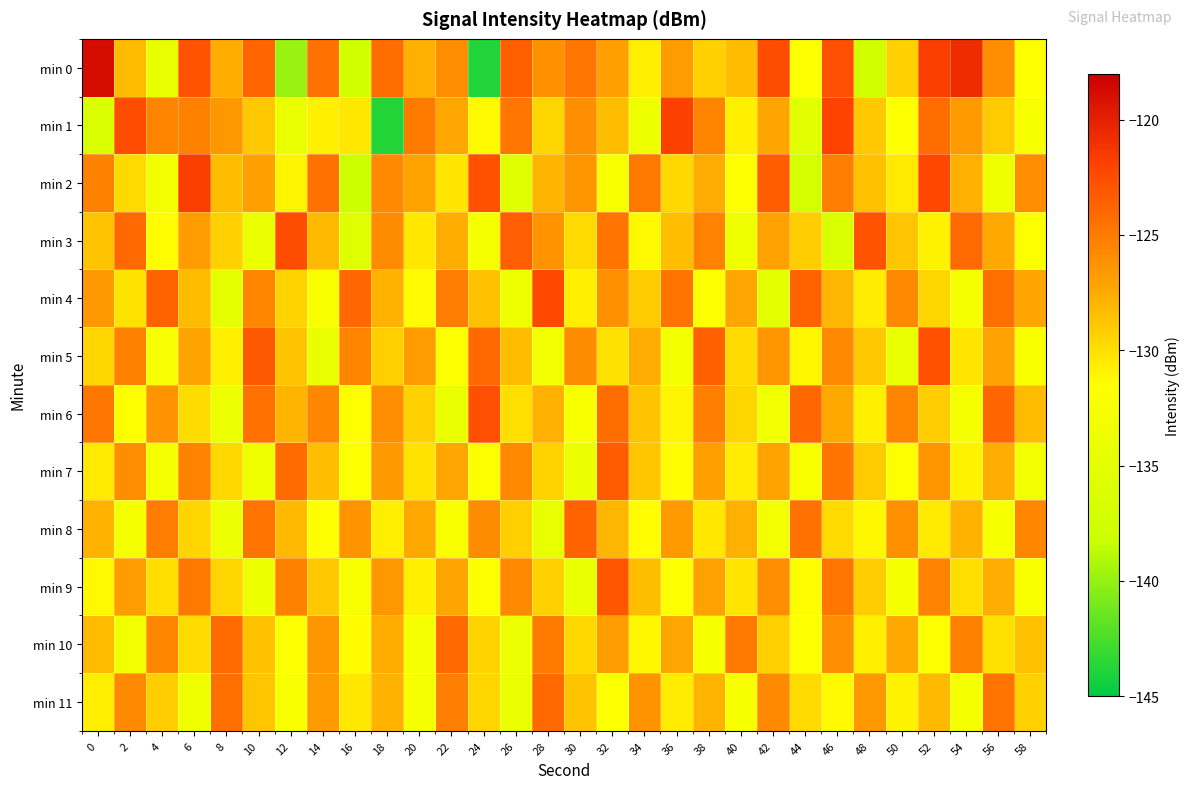

Reading left to right, what are all the values shown in this chart?

min 0: 0=-118.8	2=-128.3	4=-134.4	6=-122.9	8=-127.6	10=-123.9	12=-139.9	14=-124.5	16=-137.5	18=-124.3	20=-127.7	22=-126.1	24=-143.9	26=-123.5	28=-126.2	30=-124.8	32=-126.9	34=-130.7	36=-126.8	38=-129.4	40=-128.3	42=-122.6	44=-131.6	46=-122.7	48=-137.4	50=-129.3	52=-121.7	54=-120.7	56=-126.0	58=-131.8
min 1: 0=-136.4	2=-122.6	4=-125.5	6=-125.3	8=-126.5	10=-128.9	12=-134.2	14=-130.8	16=-130.4	18=-143.8	20=-125.0	22=-127.3	24=-131.2	26=-124.8	28=-129.6	30=-126.1	32=-128.4	34=-133.7	36=-121.9	38=-125.5	40=-130.8	42=-127.2	44=-135.4	46=-122.1	48=-128.9	50=-131.6	52=-124.3	54=-126.7	56=-129.0	58=-132.5
min 2: 0=-125.3	2=-129.8	4=-133.2	6=-121.7	8=-128.4	10=-126.9	12=-131.0	14=-124.5	16=-138.2	18=-125.7	20=-127.1	22=-130.3	24=-122.8	26=-135.6	28=-128.0	30=-126.4	32=-132.1	34=-124.9	36=-129.7	38=-127.5	40=-131.8	42=-123.4	44=-136.9	46=-125.2	48=-128.6	50=-130.5	52=-122.3	54=-127.8	56=-133.4	58=-126.0
min 3: 0=-128.7	2=-124.1	4=-131.5	6=-126.8	8=-129.3	10=-134.0	12=-122.6	14=-128.2	16=-135.7	18=-125.9	20=-130.4	22=-127.6	24=-132.8	26=-123.5	28=-126.3	30=-129.8	32=-124.7	34=-131.2	36=-128.5	38=-125.4	40=-133.6	42=-127.0	44=-129.1	46=-136.3	48=-122.9	50=-128.8	52=-130.9	54=-124.2	56=-127.4	58=-132.0
min 4: 0=-126.5	2=-130.2	4=-123.8	6=-128.3	8=-134.7	10=-125.6	12=-129.4	14=-132.1	16=-124.0	18=-127.9	20=-131.3	22=-125.1	24=-128.6	26=-133.5	28=-122.4	30=-130.7	32=-126.2	34=-129.0	36=-124.6	38=-131.9	40=-127.3	42=-135.1	44=-123.7	46=-128.1	48=-130.6	50=-125.8	52=-129.5	54=-132.7	56=-124.4	58=-127.2
min 5: 0=-129.6	2=-125.3	4=-132.4	6=-127.1	8=-130.8	10=-123.2	12=-128.7	14=-134.3	16=-125.5	18=-129.2	20=-126.8	22=-131.6	24=-124.1	26=-128.4	28=-133.0	30=-125.9	32=-130.1	34=-127.5	36=-132.9	38=-123.6	40=-129.8	42=-126.4	44=-131.1	46=-125.7	48=-128.9	50=-134.6	52=-122.8	54=-130.3	56=-127.0	58=-132.2
min 6: 0=-124.8	2=-131.7	4=-126.3	6=-129.9	8=-133.8	10=-124.5	12=-128.0	14=-125.6	16=-131.4	18=-126.1	20=-129.3	22=-134.2	24=-122.7	26=-130.0	28=-127.8	30=-132.5	32=-124.3	34=-128.7	36=-131.0	38=-125.2	40=-129.6	42=-133.1	44=-124.0	46=-127.4	48=-130.8	50=-125.5	52=-129.1	54=-132.6	56=-123.9	58=-128.3
min 7: 0=-130.5	2=-126.0	4=-132.8	6=-125.4	8=-129.7	10=-133.4	12=-124.2	14=-128.5	16=-131.9	18=-126.6	20=-130.2	22=-127.3	24=-132.0	26=-125.8	28=-129.4	30=-134.1	32=-123.3	34=-128.8	36=-131.5	38=-126.9	40=-130.6	42=-127.1	44=-132.3	46=-124.7	48=-129.0	50=-131.7	52=-126.4	54=-130.9	56=-127.6	58=-133.2
min 8: 0=-127.9	2=-132.6	4=-125.1	6=-129.5	8=-133.9	10=-124.6	12=-128.2	14=-131.8	16=-126.3	18=-130.7	20=-127.4	22=-132.1	24=-125.9	26=-129.2	28=-134.5	30=-123.8	32=-128.1	34=-131.4	36=-126.7	38=-130.4	40=-127.8	42=-133.0	44=-124.5	46=-129.8	48=-131.1	50=-126.2	52=-130.5	54=-127.9	56=-132.4	58=-125.6
min 9: 0=-131.2	2=-126.8	4=-130.0	6=-124.9	8=-129.6	10=-133.7	12=-125.3	14=-128.9	16=-132.2	18=-126.5	20=-130.8	22=-127.2	24=-131.9	26=-125.7	28=-129.3	30=-134.4	32=-123.1	34=-128.4	36=-131.7	38=-127.0	40=-130.3	42=-126.1	44=-131.5	46=-124.8	48=-129.1	50=-132.8	52=-125.4	54=-130.0	56=-127.7	58=-132.3
min 10: 0=-128.3	2=-133.0	4=-125.6	6=-129.9	8=-124.2	10=-128.6	12=-132.0	14=-126.4	16=-131.3	18=-127.5	20=-132.7	22=-124.1	24=-129.4	26=-133.8	28=-125.0	30=-129.7	32=-126.8	34=-131.1	36=-127.3	38=-132.5	40=-124.9	42=-129.2	44=-131.6	46=-126.0	48=-130.8	50=-127.4	52=-132.0	54=-125.3	56=-130.1	58=-128.6
min 11: 0=-130.7	2=-125.8	4=-129.1	6=-133.5	8=-124.4	10=-128.8	12=-132.3	14=-126.7	16=-130.4	18=-127.9	20=-132.6	22=-125.2	24=-129.5	26=-134.0	28=-124.1	30=-128.7	32=-131.9	34=-126.3	36=-130.6	38=-128.0	40=-132.4	42=-125.7	44=-129.8	46=-131.2	48=-126.5	50=-130.9	52=-128.2	54=-132.7	56=-124.6	58=-129.3